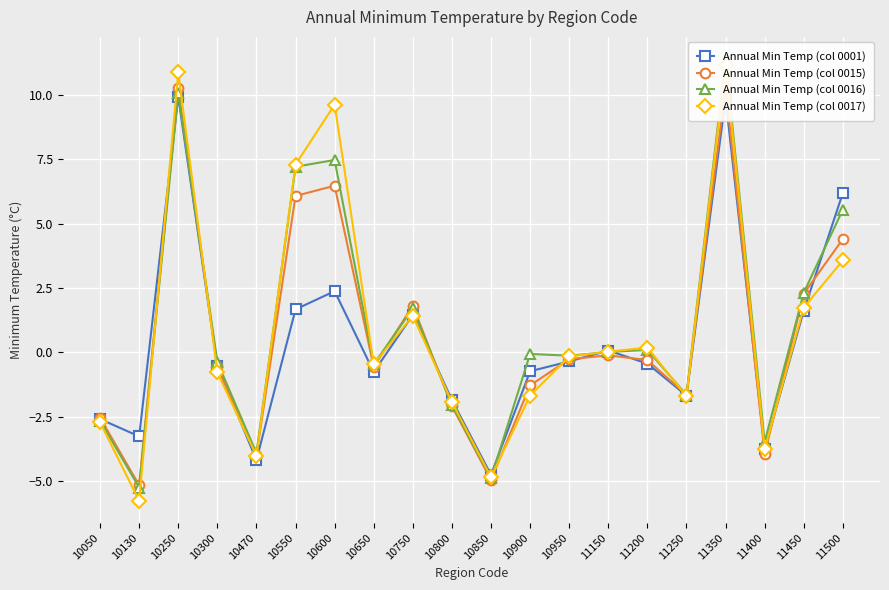

What is the highest value of the Annual Min Temp (col 0016) series?

11.4